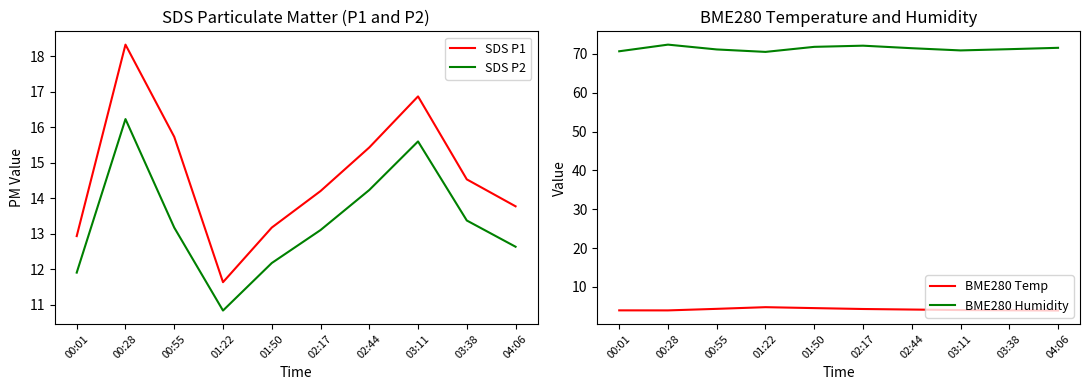

Reading left to right, transcribe all the data shown in this chart.

SDS P1: 00:01=12.9	00:28=18.3	00:55=15.7	01:22=11.6	01:50=13.2	02:17=14.2	02:44=15.4	03:11=16.9	03:38=14.5	04:06=13.8
SDS P2: 00:01=11.9	00:28=16.2	00:55=13.2	01:22=10.8	01:50=12.2	02:17=13.1	02:44=14.2	03:11=15.6	03:38=13.4	04:06=12.6
BME280 Temp: 00:01=4.0	00:28=4.0	00:55=4.4	01:22=4.8	01:50=4.5	02:17=4.3	02:44=4.2	03:11=4.0	03:38=4.0	04:06=3.9
BME280 Humidity: 00:01=70.7	00:28=72.4	00:55=71.1	01:22=70.5	01:50=71.8	02:17=72.1	02:44=71.5	03:11=70.9	03:38=71.2	04:06=71.5